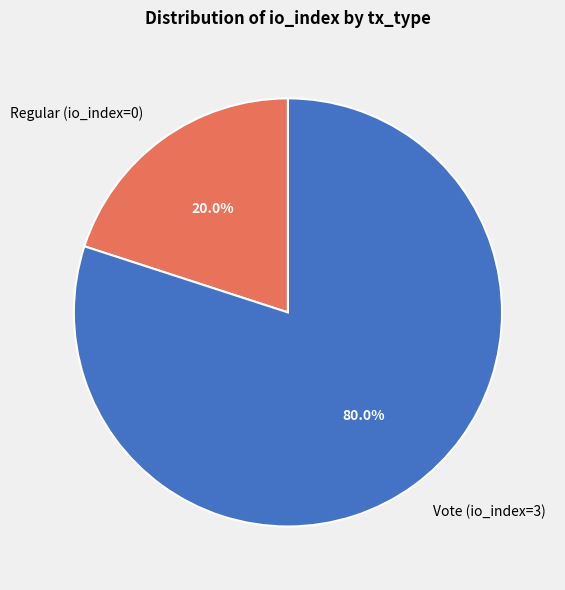

Does Regular (io_index=0) represent more than half of the total?

No